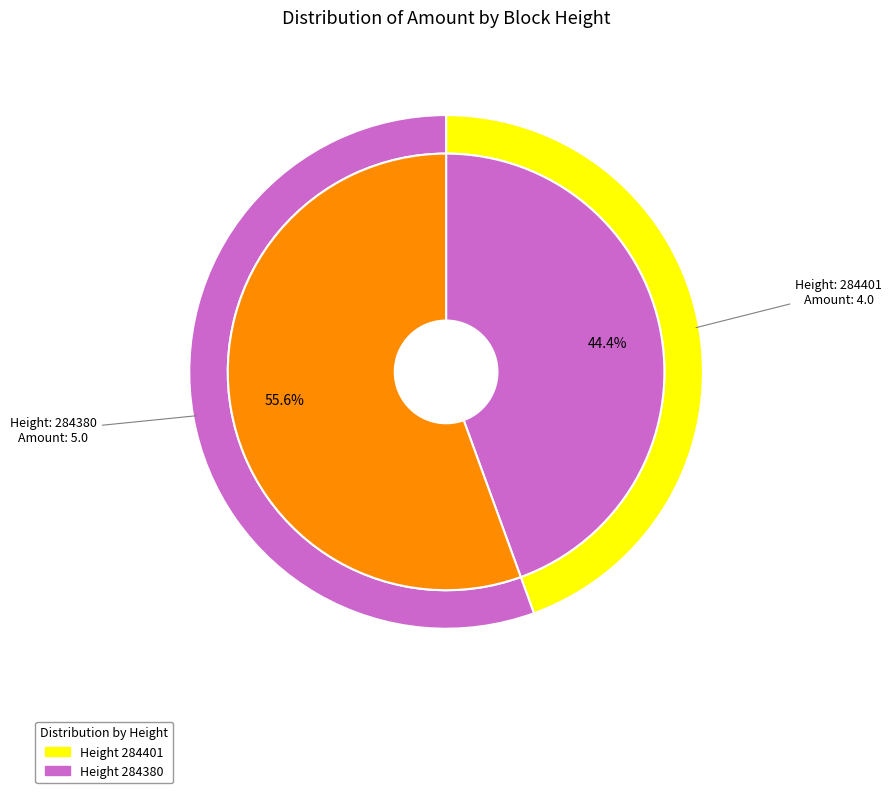

What is the largest slice in the pie chart?

284380